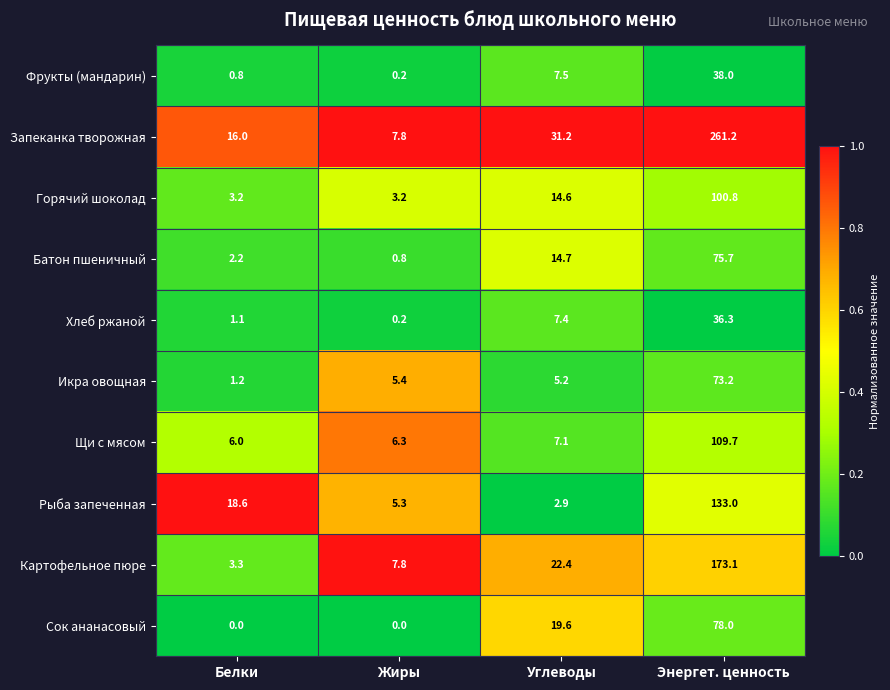

What is the difference between the maximum and minimum values in the Щи с мясом series?

103.7